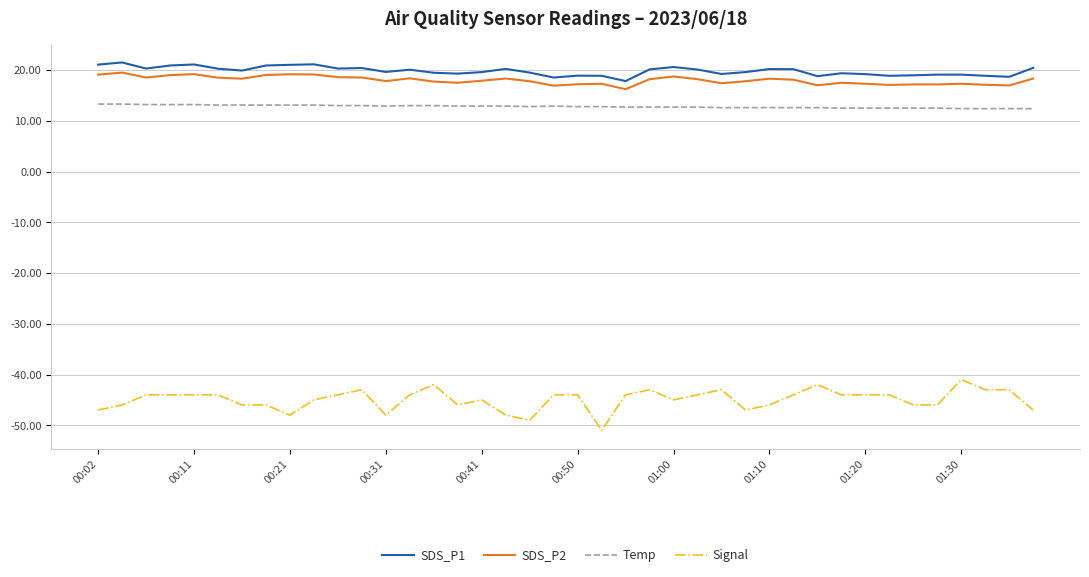

What is the difference between the maximum and minimum values in the SDS_P2 series?

3.3